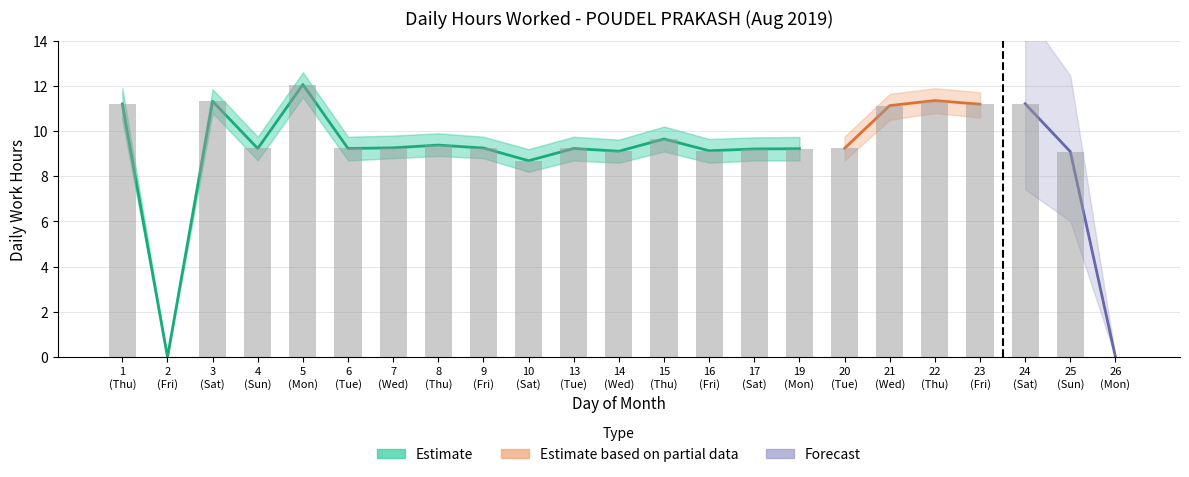

Which category has the highest value across all series?

5 (Mon)